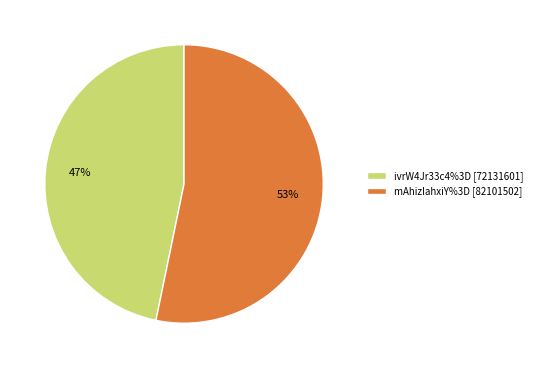

Rank the categories by value from lowest to highest.

ivrW4Jr33c4%3D, mAhizIahxiY%3D